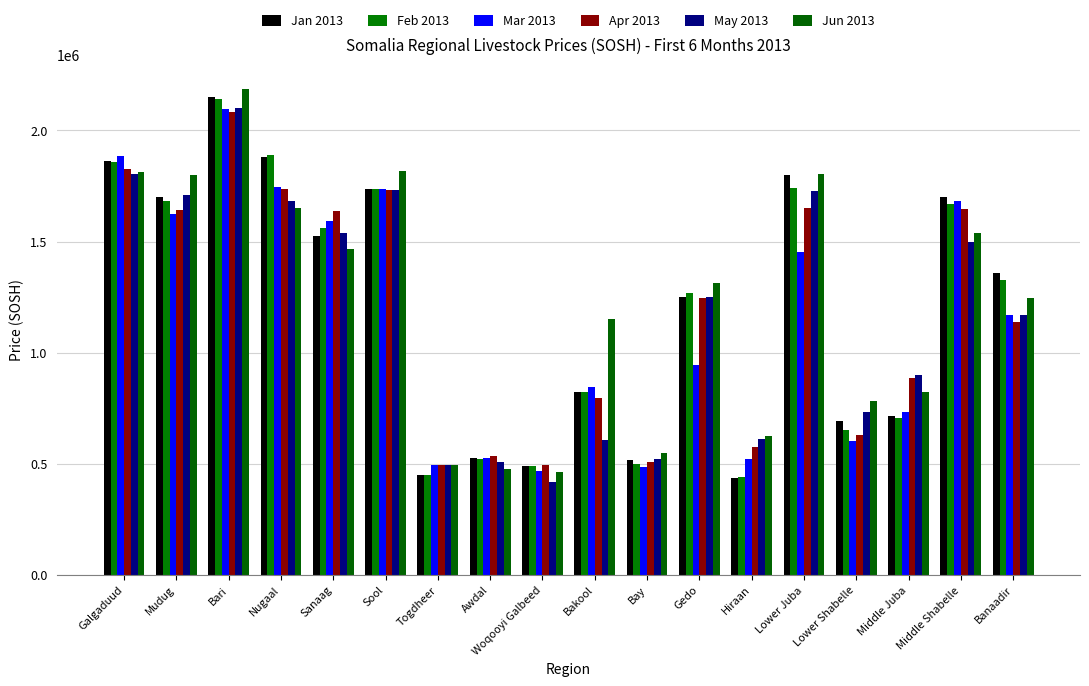

What is the difference between the Mar 2013 values at Galgaduud and Bari?

210000